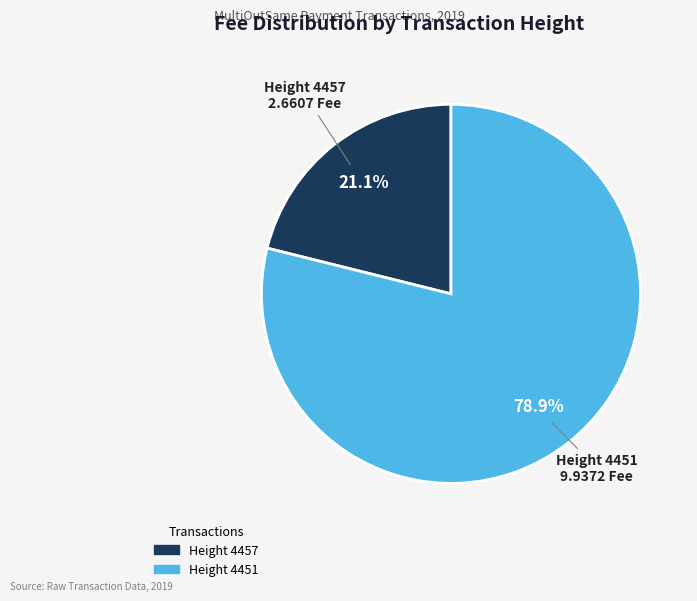

What is the majority slice?

Height 4451